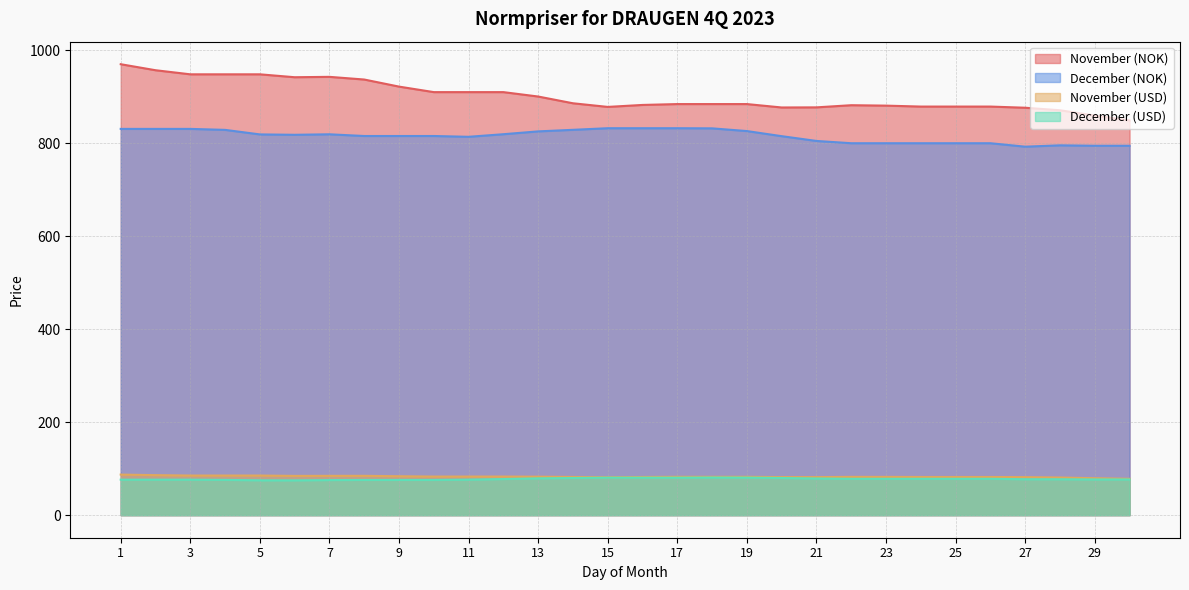

Reading left to right, transcribe all the data shown in this chart.

November (NOK): 970.1	957.1	948.3	948.3	948.3	942.1	942.9	937.1	921.9	910.0	910.0	910.0	900.6	886.0	878.2	882.5	884.3	884.3	884.3	877.0	877.2	881.9	881.0	879.0	879.0	879.0	876.5	871.0	859.6	849.1
December (NOK): 830.9	830.9	830.9	828.8	819.1	818.2	819.3	815.6	815.6	815.6	813.9	819.5	825.6	828.9	832.4	832.4	832.4	832.1	826.3	815.3	805.0	800.1	800.1	800.1	800.1	800.1	792.7	795.6	794.7	794.7
November (USD): 87.3	86.1	85.2	85.2	85.2	84.5	84.6	84.7	83.8	83.0	83.0	83.0	82.8	82.2	81.6	82.2	82.5	82.5	82.5	81.9	81.8	82.4	82.3	82.2	82.2	82.2	81.8	81.0	79.5	78.2
December (USD): 76.4	76.4	76.4	75.9	75.0	74.9	75.5	75.8	75.8	75.8	76.4	77.7	79.2	80.0	80.7	80.7	80.7	81.0	80.8	80.0	79.0	78.2	78.2	78.2	78.2	78.2	77.3	77.2	76.8	76.8